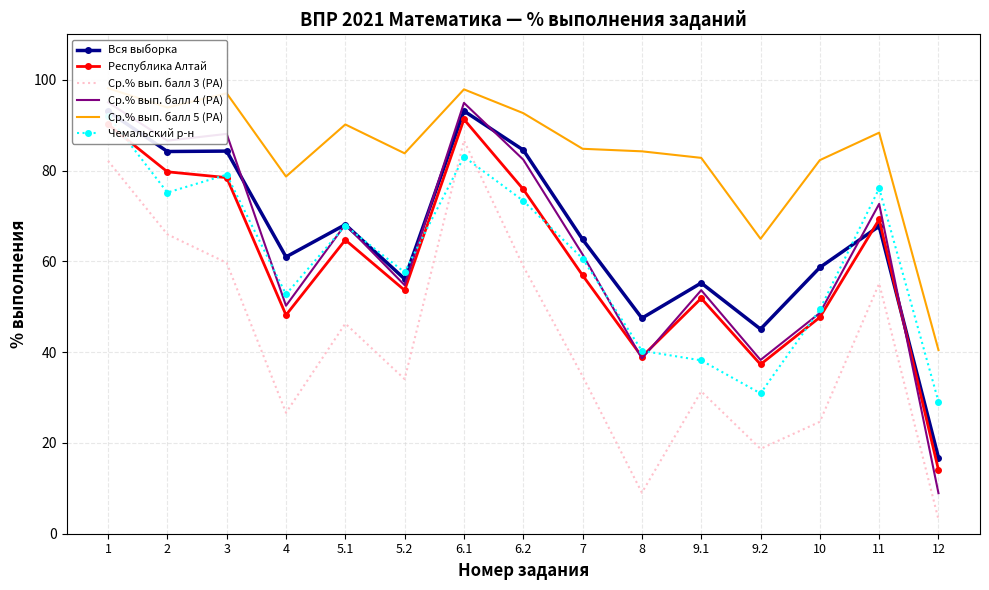

True or false: Ср.% вып. балл 5 (РА) and Республика Алтай intersect in this chart.

False